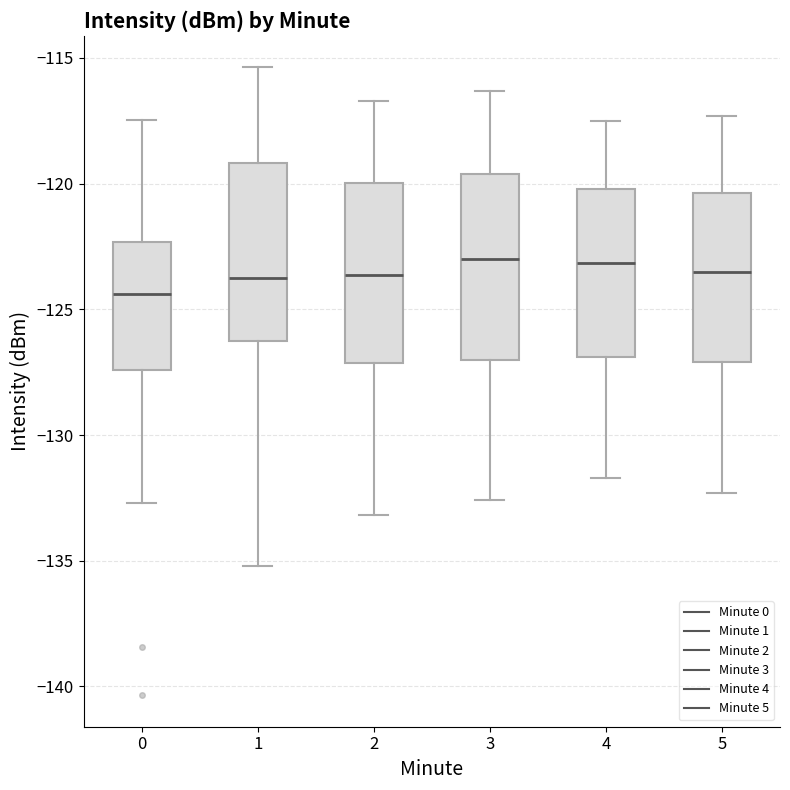

Reading left to right, read every box against the y-axis: the position of its median line, the range the box covers, and the ends of its whiskers. The values are not printed on the chart, so give them approximately, as read against the axis.

0: median -124.5, box -127.5 to -122.5, whiskers -132.5 to -117.5
1: median -123.5, box -126.0 to -119.0, whiskers -135.0 to -115.5
2: median -123.5, box -127.0 to -120.0, whiskers -133.0 to -116.5
3: median -123.0, box -127.0 to -119.5, whiskers -132.5 to -116.5
4: median -123.0, box -127.0 to -120.0, whiskers -131.5 to -117.5
5: median -123.5, box -127.0 to -120.5, whiskers -132.5 to -117.5